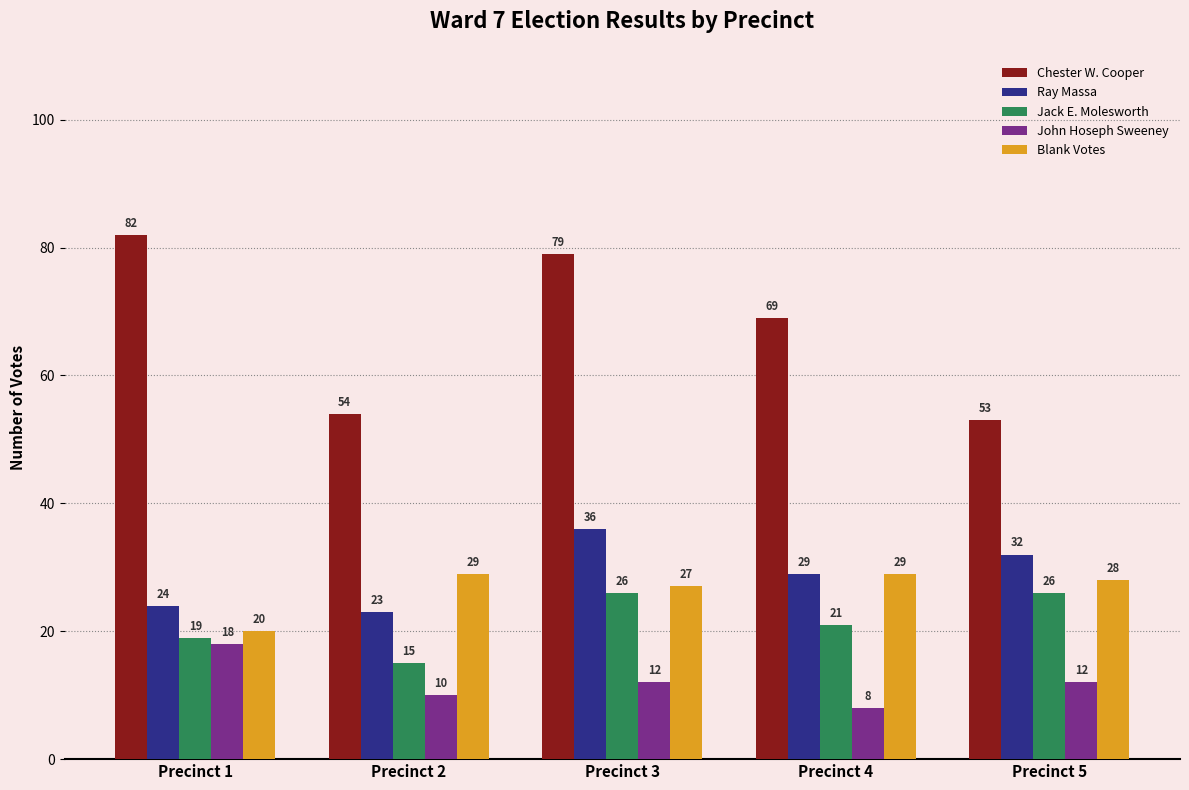

What is the sum of the John Hoseph Sweeney values at Precinct 5 and Precinct 4?

20